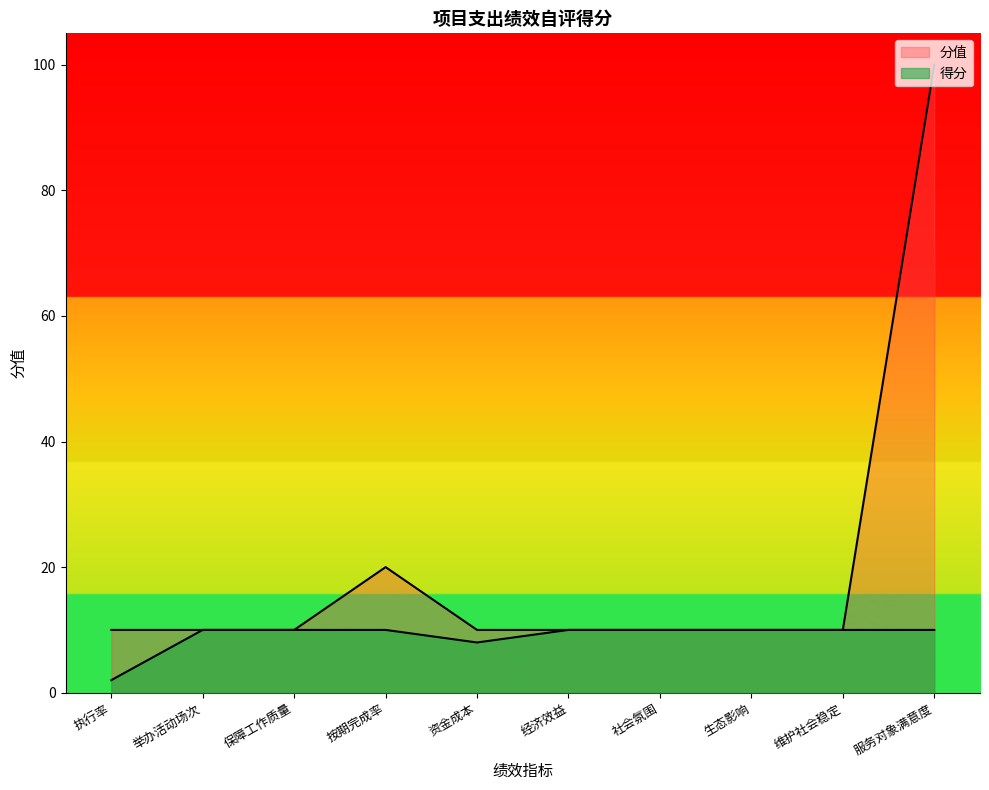

What is the difference between the maximum and minimum values in the 得分 series?

8